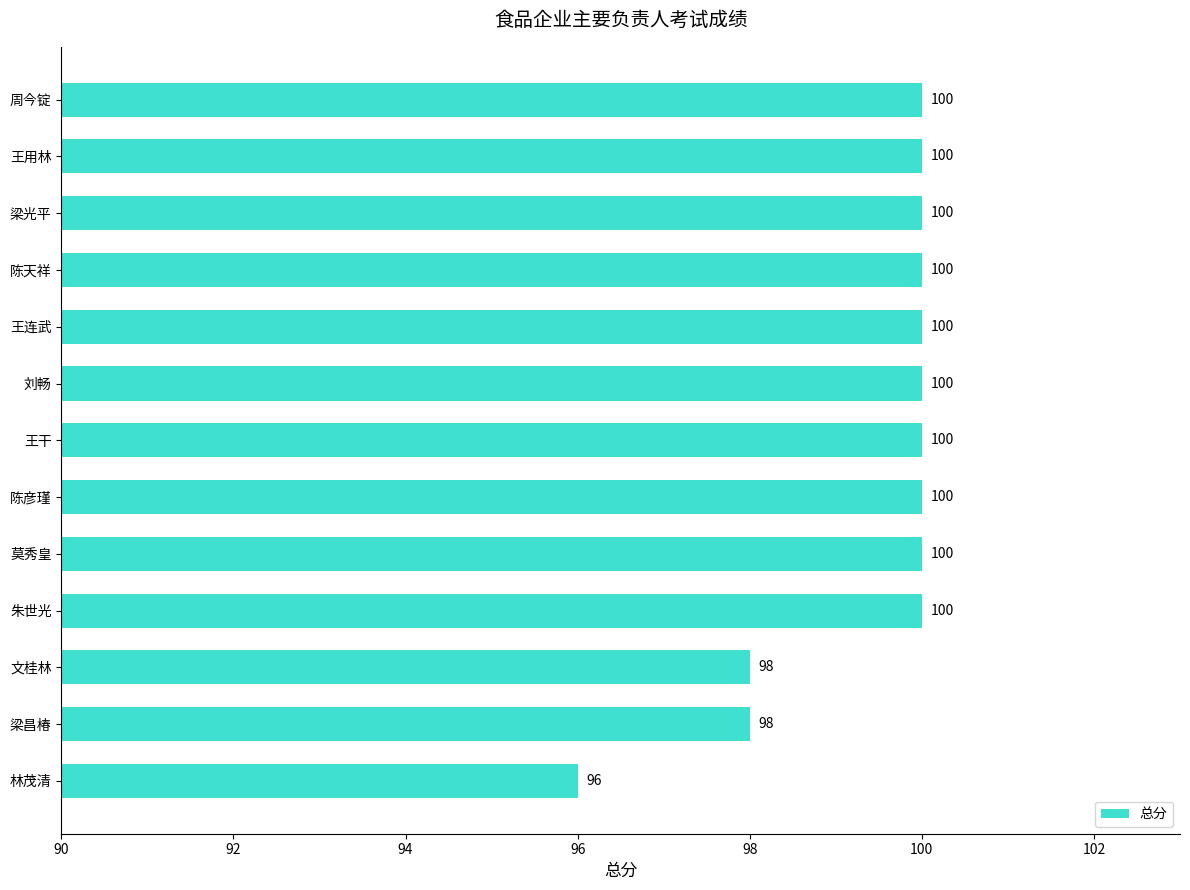

What is the average value?

99